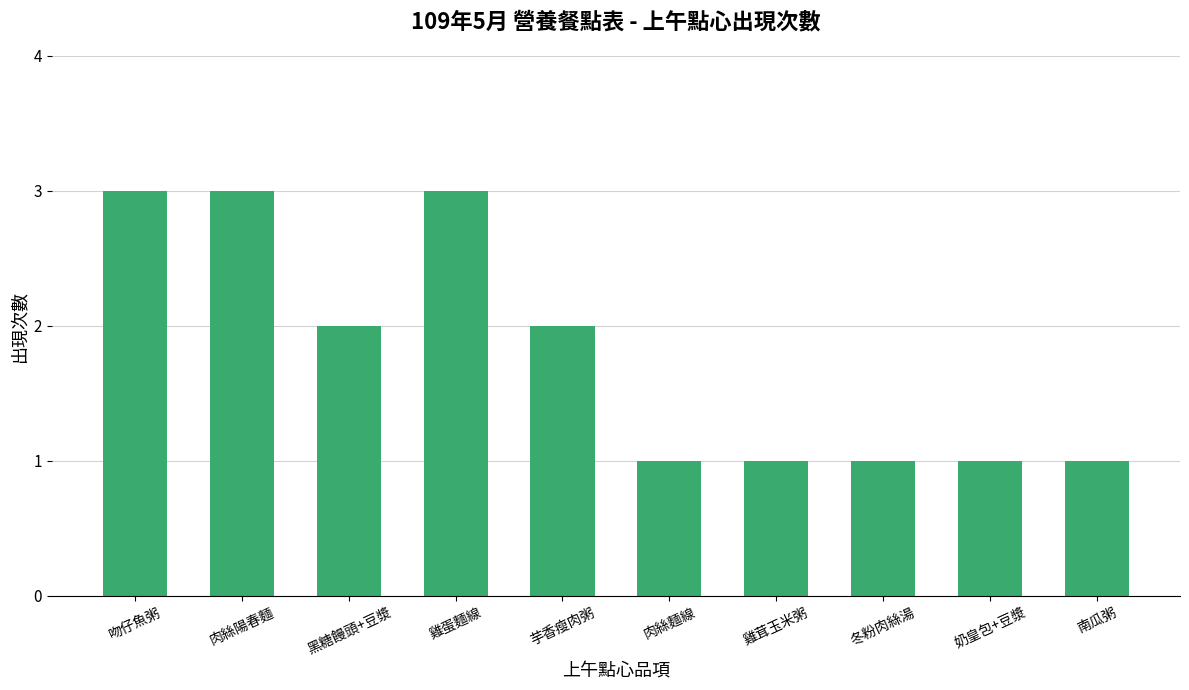

What is the maximum value shown in the chart?

3